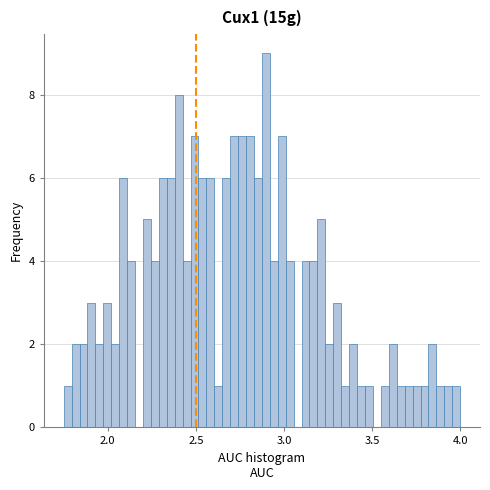

Around what value on the x-axis is the tallest bar? Give the approximate position of its centre, as read against the axis.

2.90